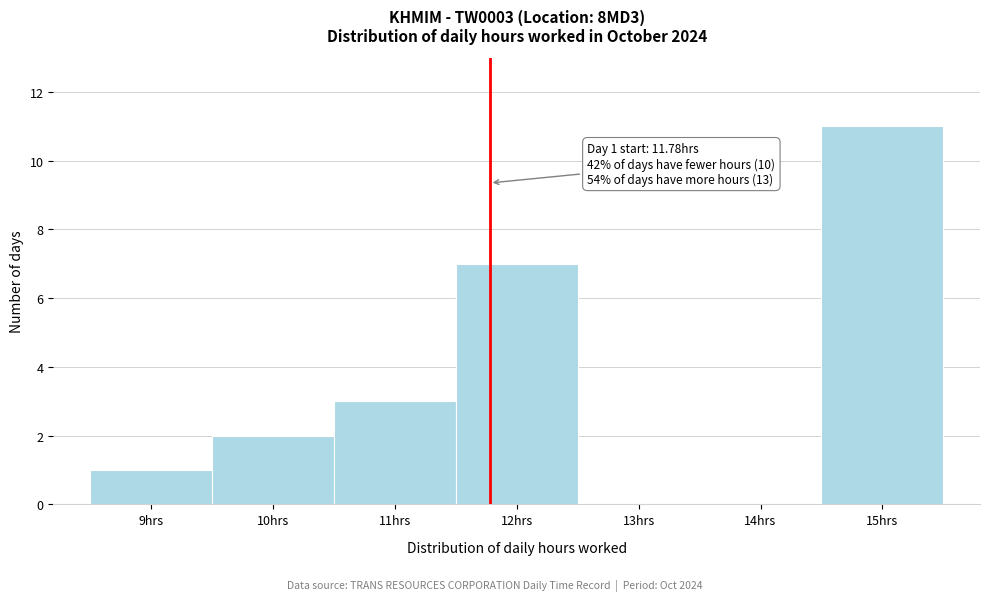

Over which range of the x-axis is the bar tallest?

14.5 to 15.5